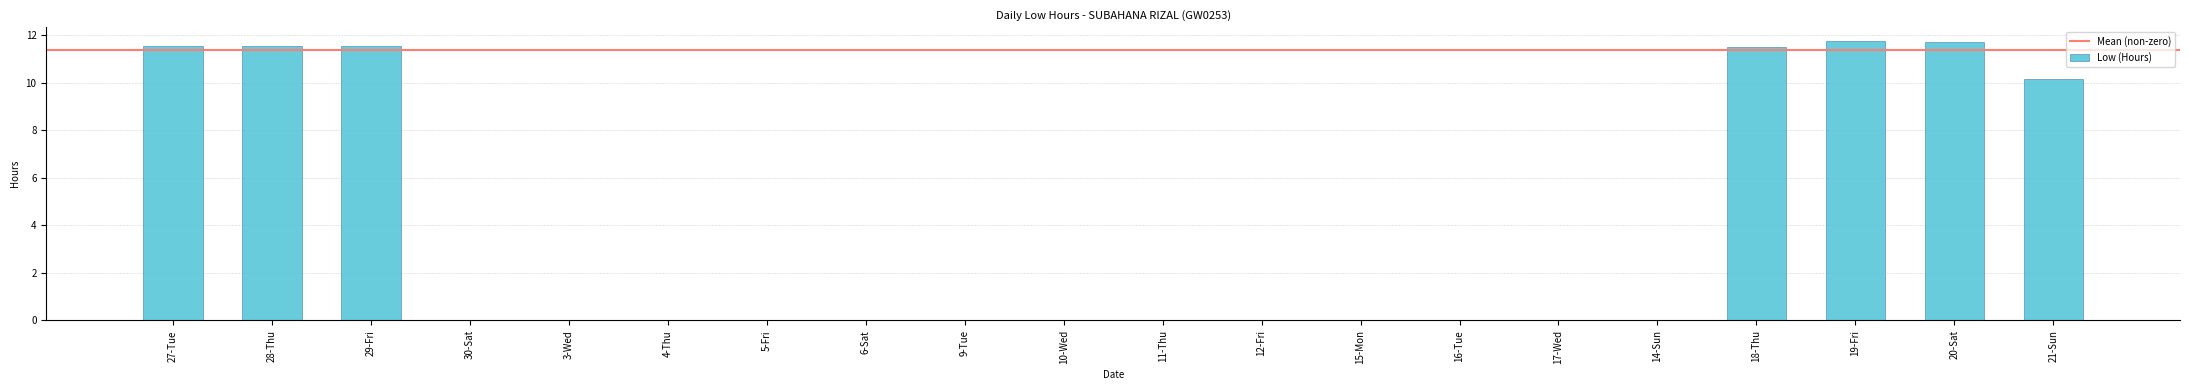

The value at 30-Sat is 0.0. True or false?

True